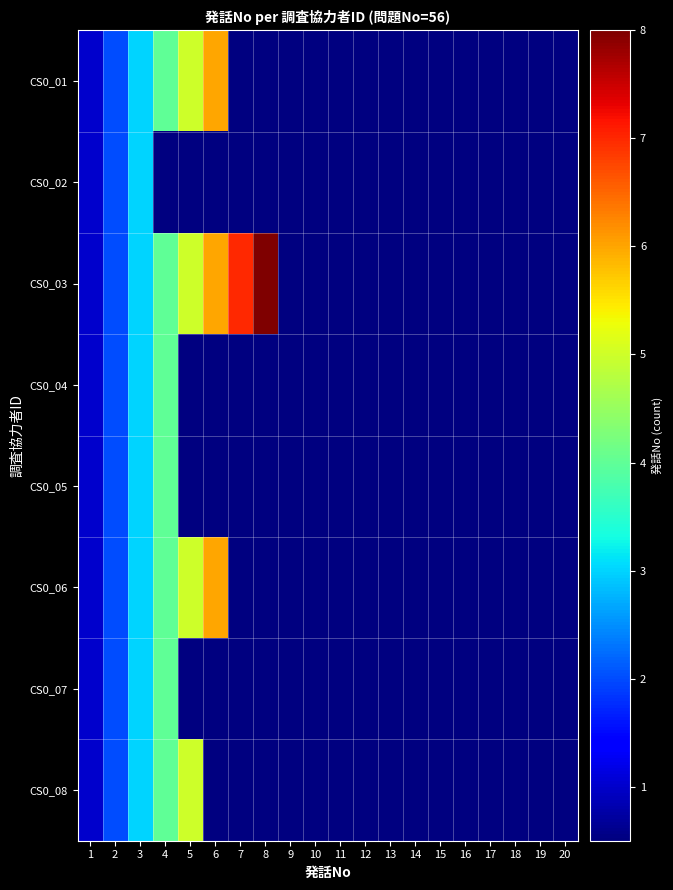

Reading left to right, transcribe all the data shown in this chart.

CS0_01: 1=1	2=2	3=3	4=4	5=5	6=6	7=0	8=0	9=0	10=0	11=0	12=0	13=0	14=0	15=0	16=0	17=0	18=0	19=0	20=0
CS0_02: 1=1	2=2	3=3	4=0	5=0	6=0	7=0	8=0	9=0	10=0	11=0	12=0	13=0	14=0	15=0	16=0	17=0	18=0	19=0	20=0
CS0_03: 1=1	2=2	3=3	4=4	5=5	6=6	7=7	8=8	9=0	10=0	11=0	12=0	13=0	14=0	15=0	16=0	17=0	18=0	19=0	20=0
CS0_04: 1=1	2=2	3=3	4=4	5=0	6=0	7=0	8=0	9=0	10=0	11=0	12=0	13=0	14=0	15=0	16=0	17=0	18=0	19=0	20=0
CS0_05: 1=1	2=2	3=3	4=4	5=0	6=0	7=0	8=0	9=0	10=0	11=0	12=0	13=0	14=0	15=0	16=0	17=0	18=0	19=0	20=0
CS0_06: 1=1	2=2	3=3	4=4	5=5	6=6	7=0	8=0	9=0	10=0	11=0	12=0	13=0	14=0	15=0	16=0	17=0	18=0	19=0	20=0
CS0_07: 1=1	2=2	3=3	4=4	5=0	6=0	7=0	8=0	9=0	10=0	11=0	12=0	13=0	14=0	15=0	16=0	17=0	18=0	19=0	20=0
CS0_08: 1=1	2=2	3=3	4=4	5=5	6=0	7=0	8=0	9=0	10=0	11=0	12=0	13=0	14=0	15=0	16=0	17=0	18=0	19=0	20=0